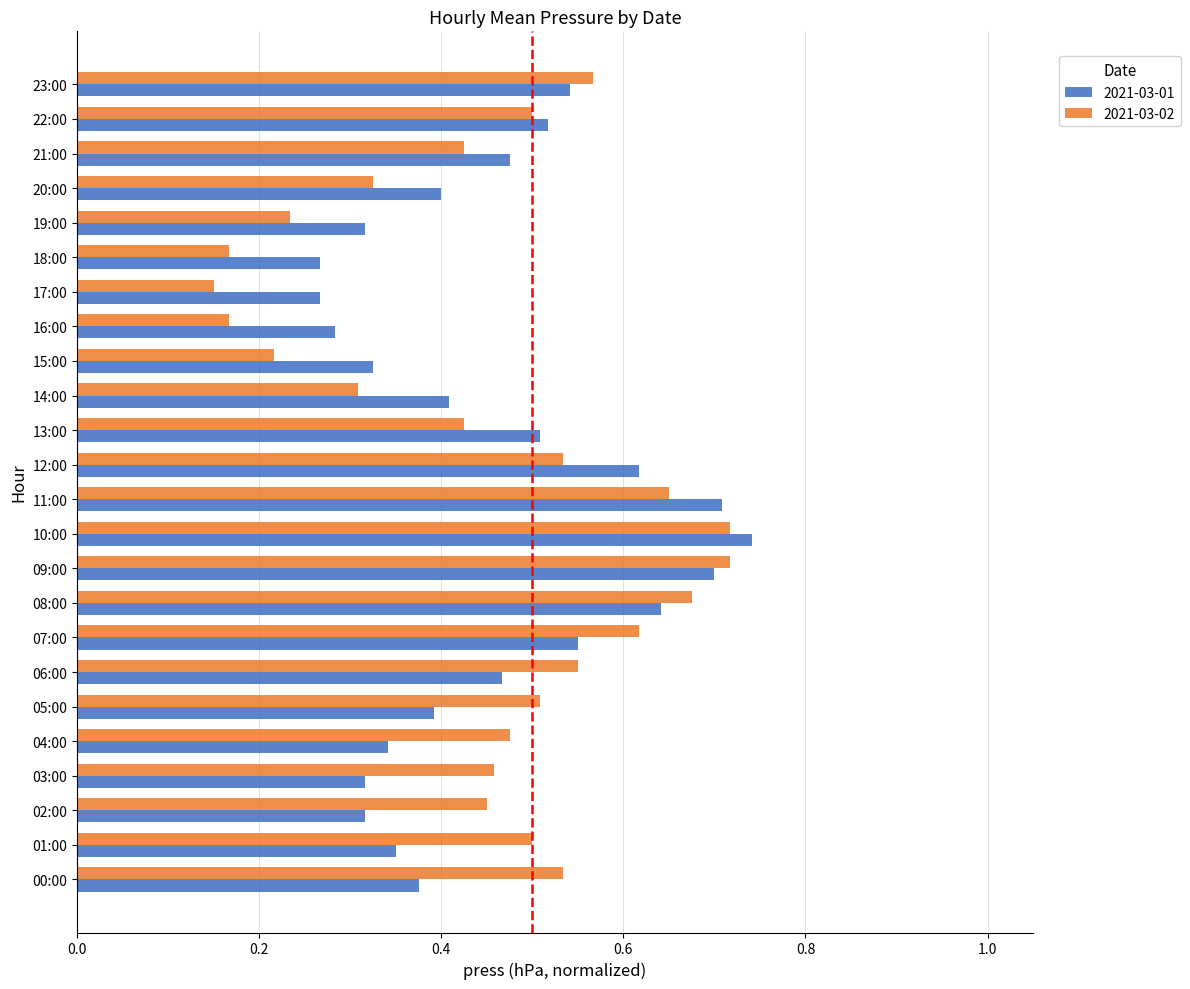

The value of 2021-03-02 at 02:00 is 0.7. True or false?

False